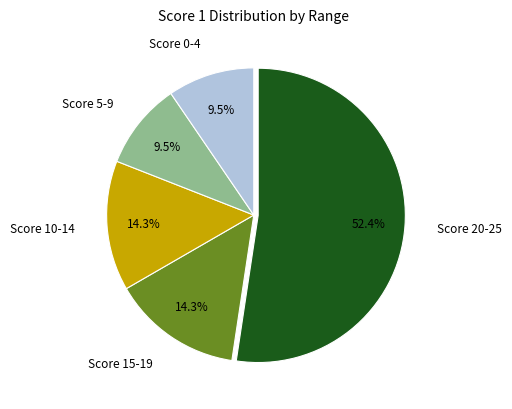

How many segments does this pie chart have?

5